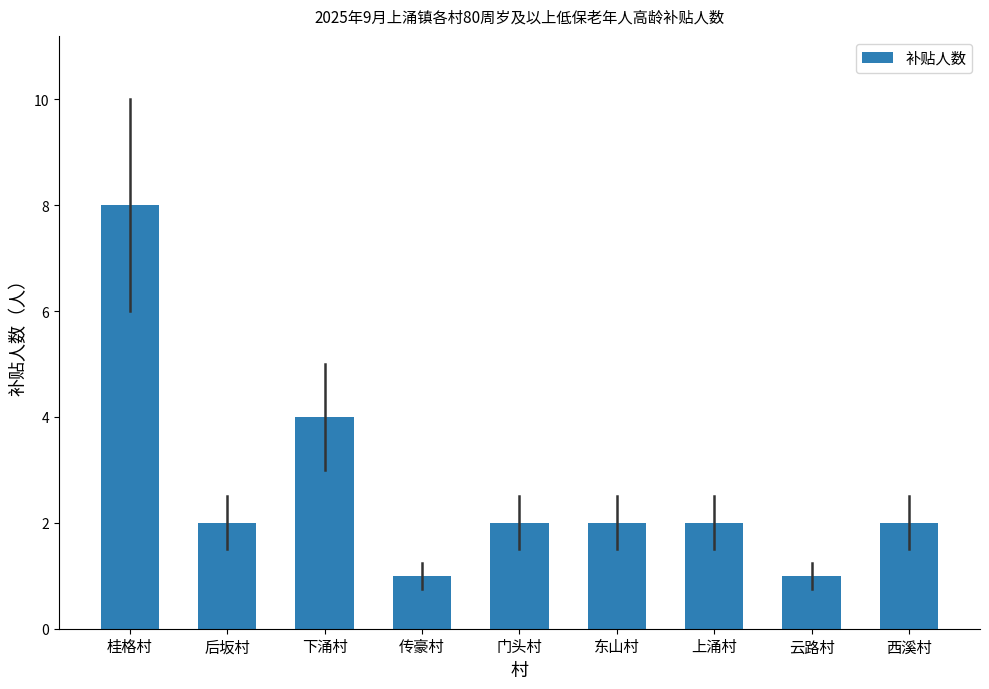

What is the average value?

3